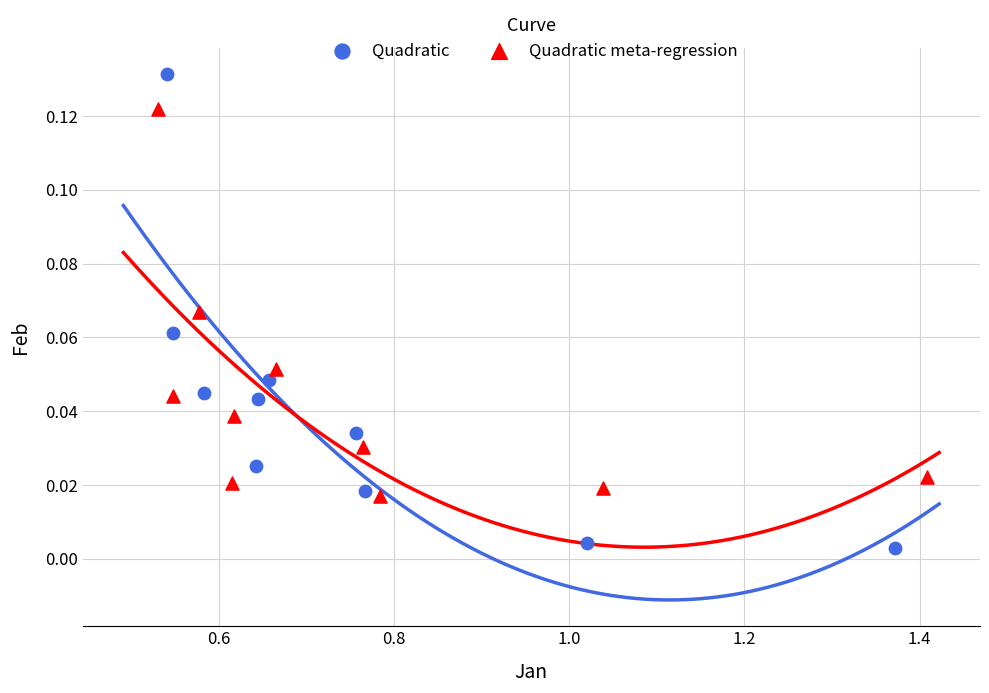

Which series has the largest Y range (max minus min)?

Quadratic